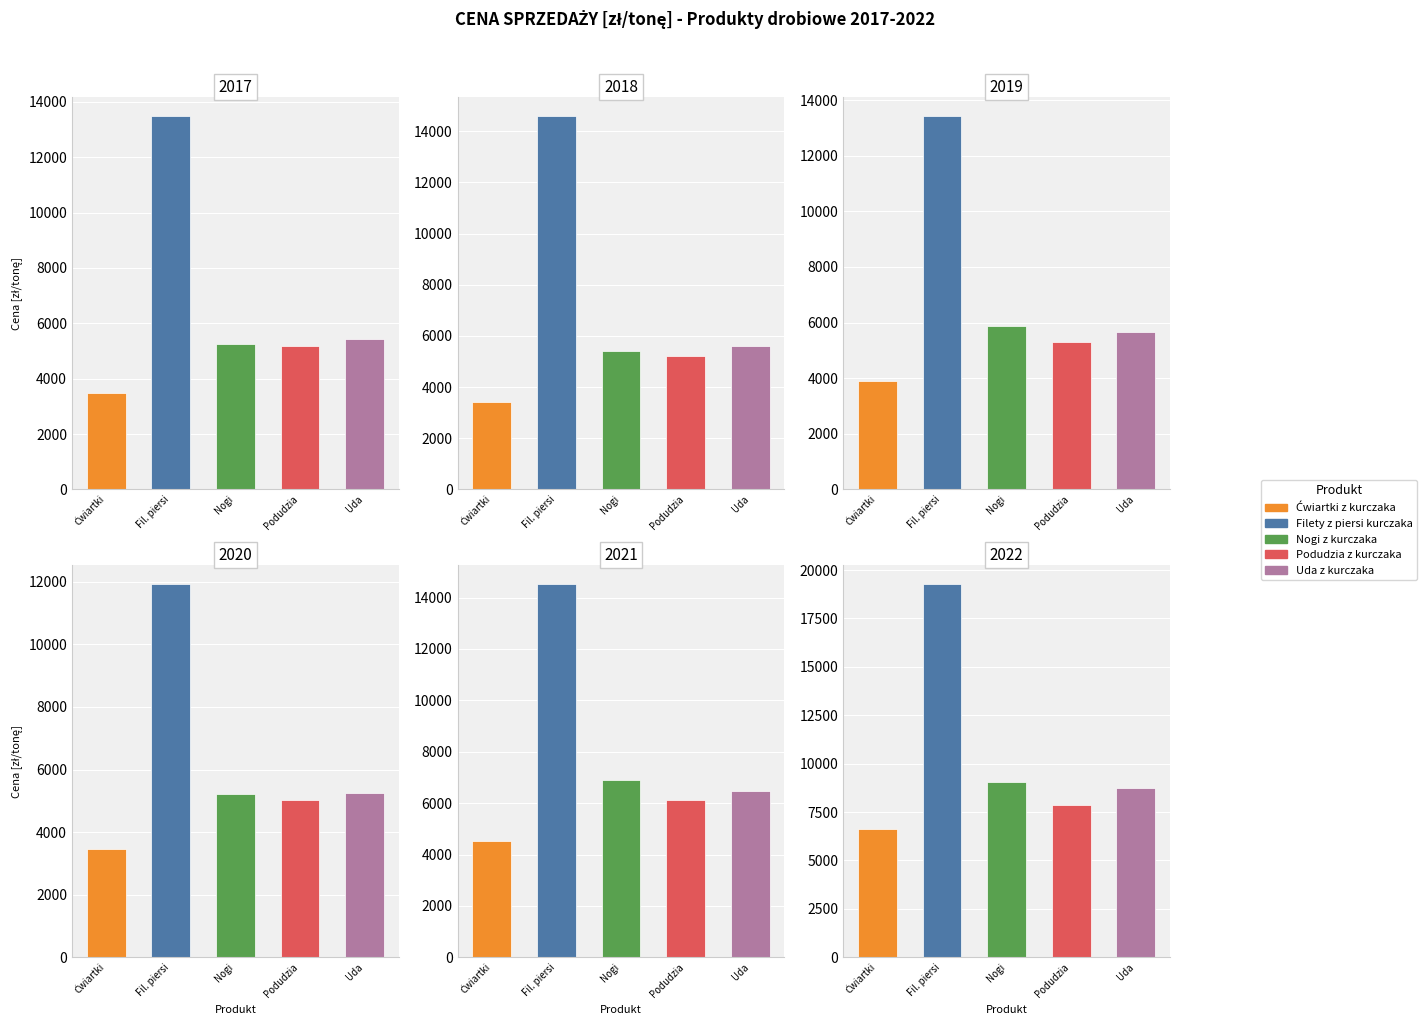

What is the lowest value of the Podudzia z kurczaka series?

5010.0